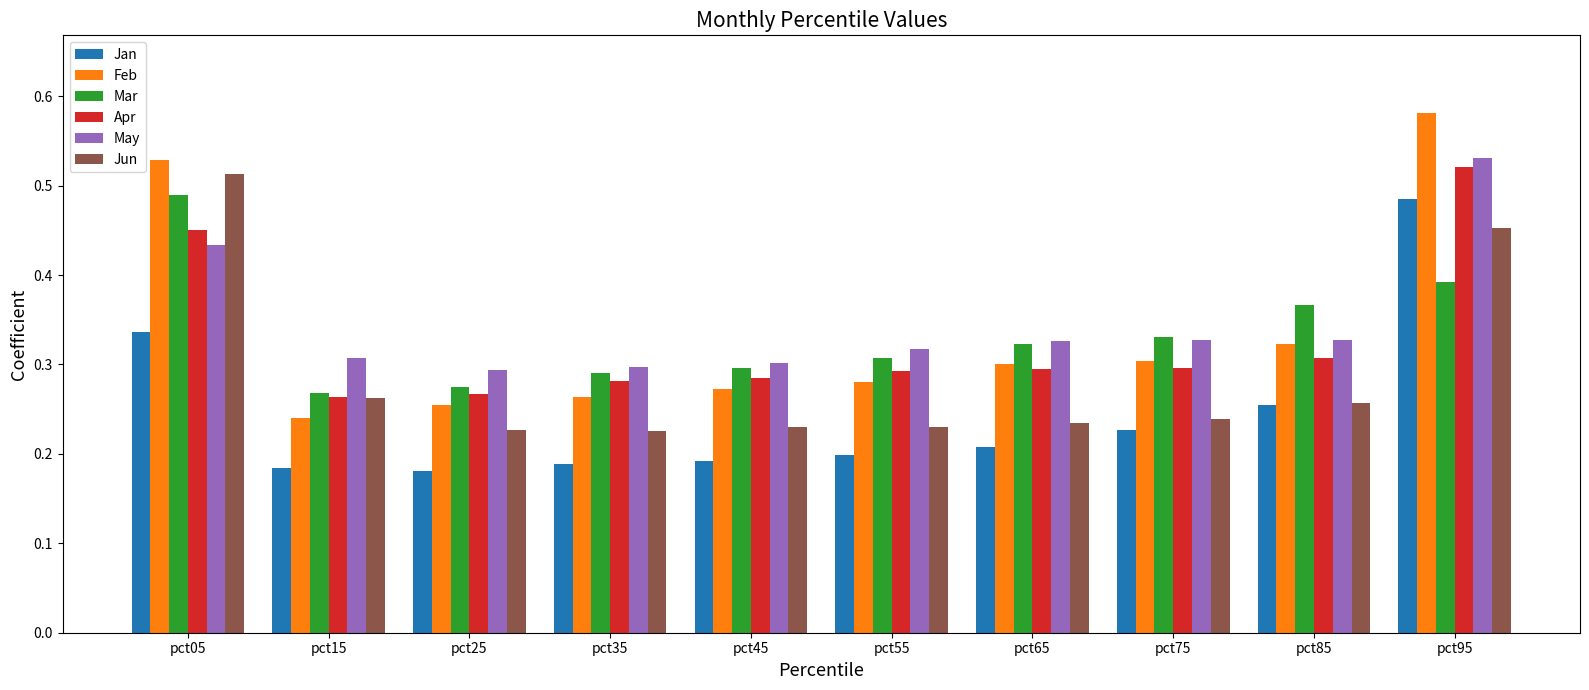

At which category is the sum across all series the highest?

pct95